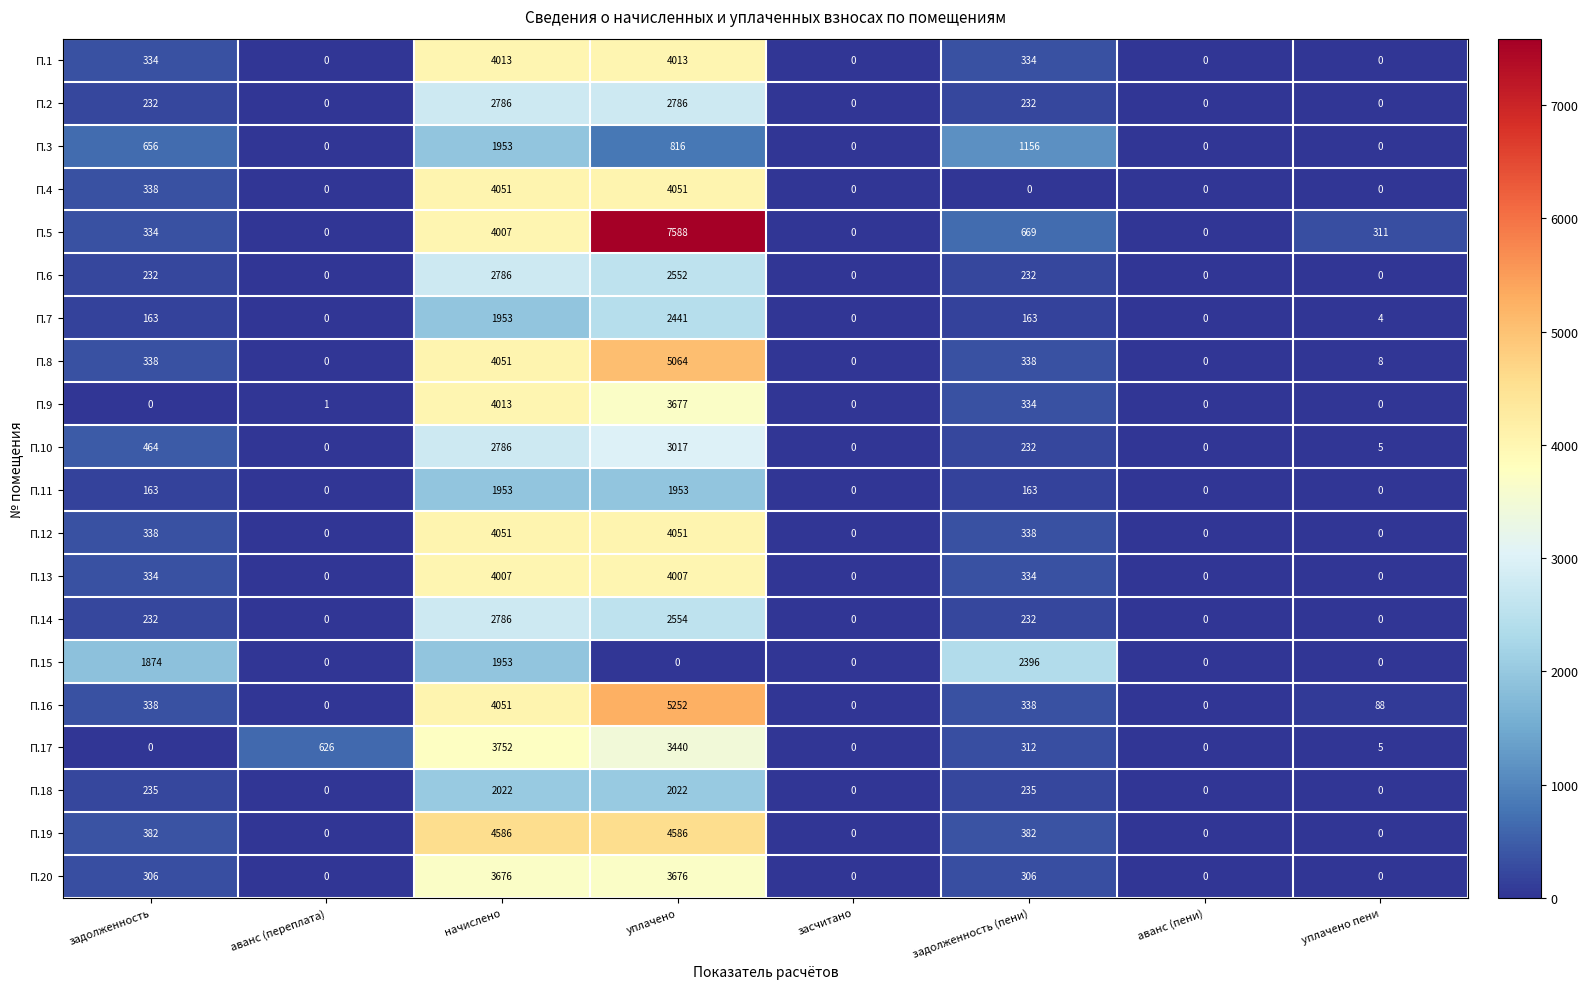

How many positive values does the П.17 series have?

5